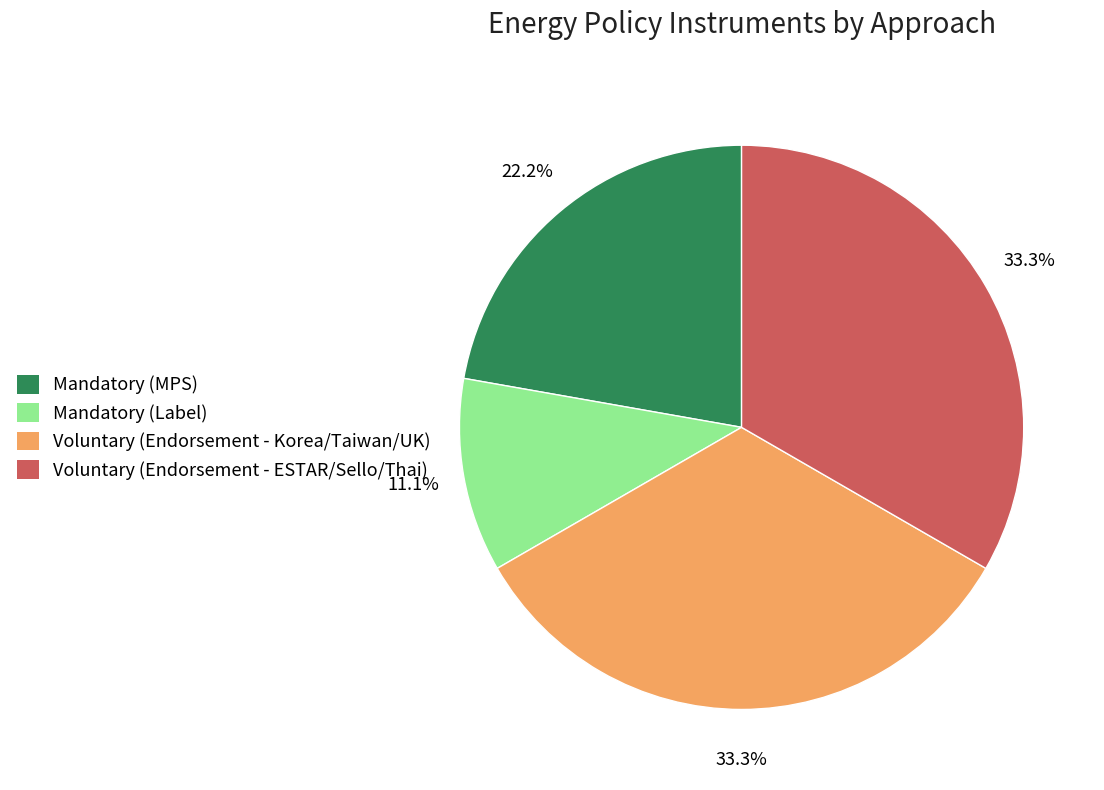

What is the ratio of the value at Voluntary (Endorsement - ESTAR/Sello/Thai) to the value at Mandatory (MPS)?

1.5